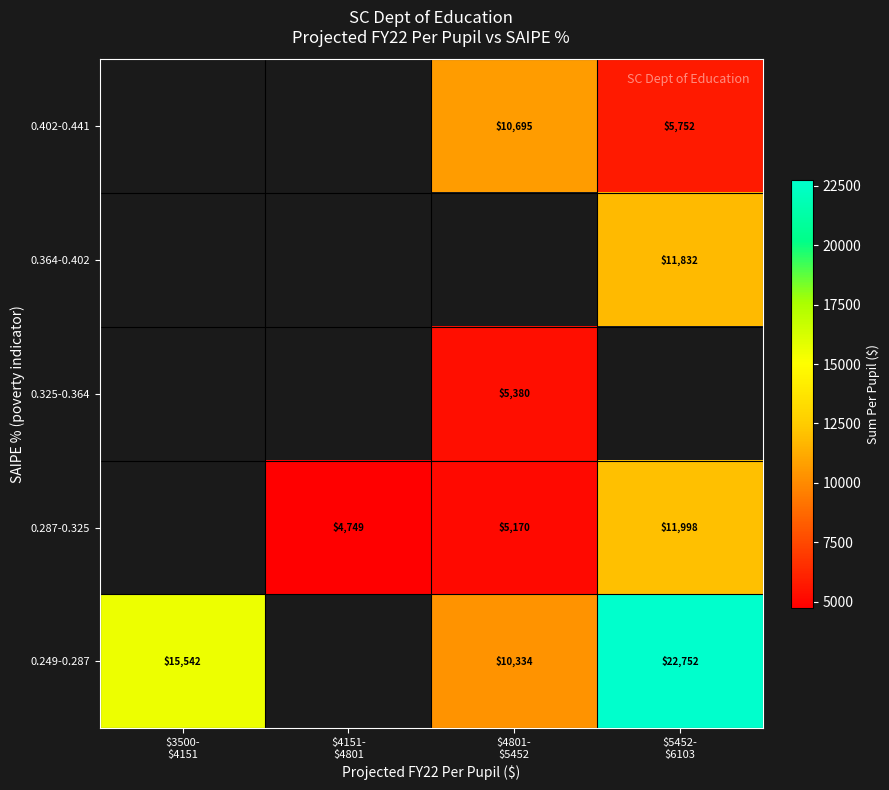

True or false: 0.287-0.325 has a value of 4748.6 at $4151- $4801.

True